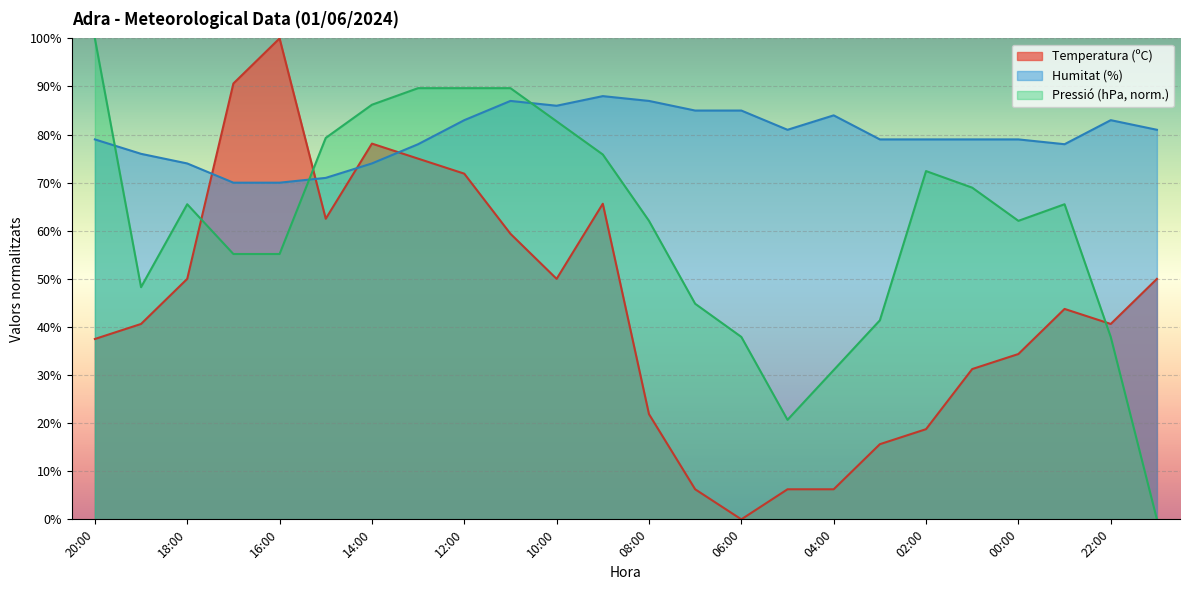

What are all the series names shown in the legend?

Temperatura (ºC), Humitat (%), Pressió (hPa, norm.)